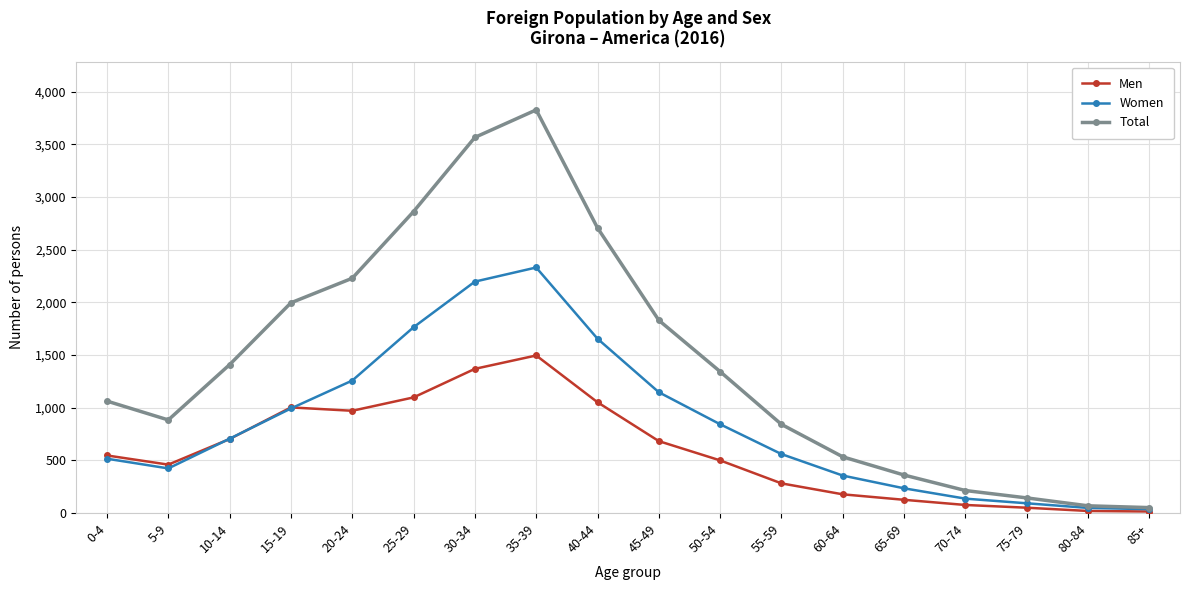

What is the label of the 16th point from the left?

75-79